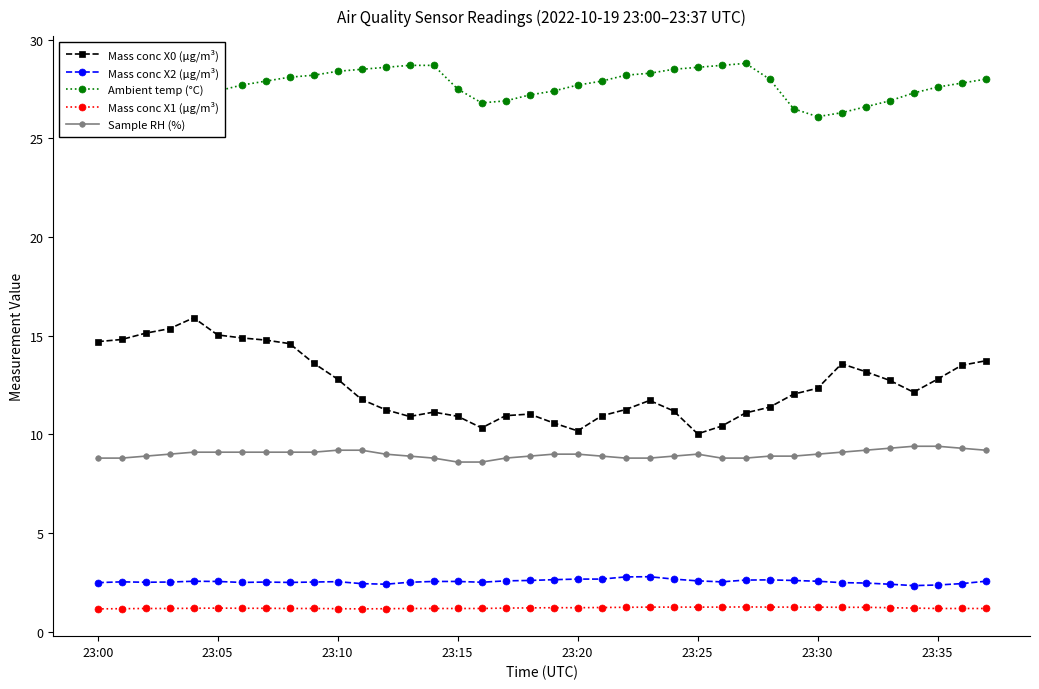

At which label does Mass conc X2 (μg/m³) reach its minimum?

34